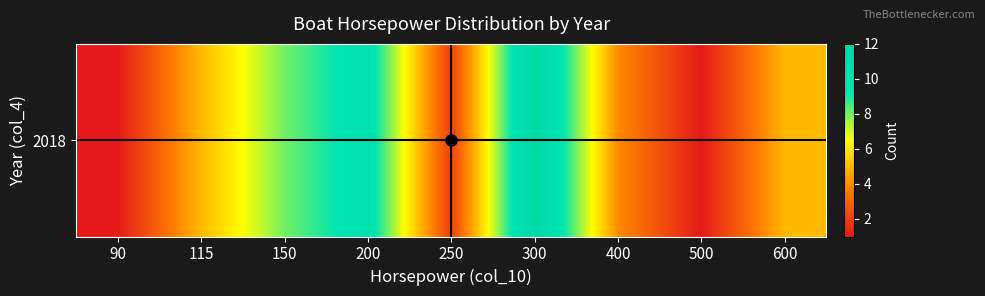

Reading left to right, extract all data points from this chart.

90=1	115=5	150=8	200=10	250=2	300=12	400=4	500=1	600=5